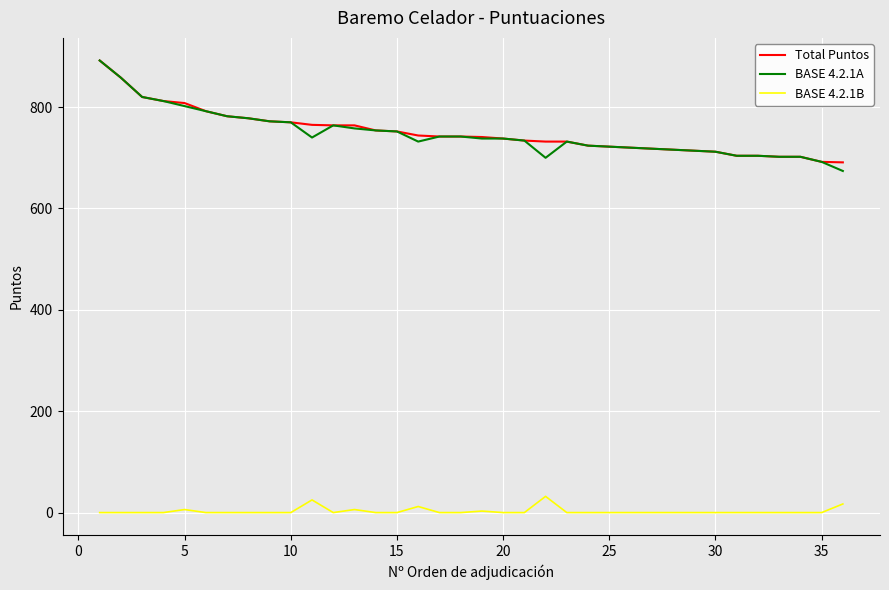

Does the chart display data point markers on the line(s)?

No